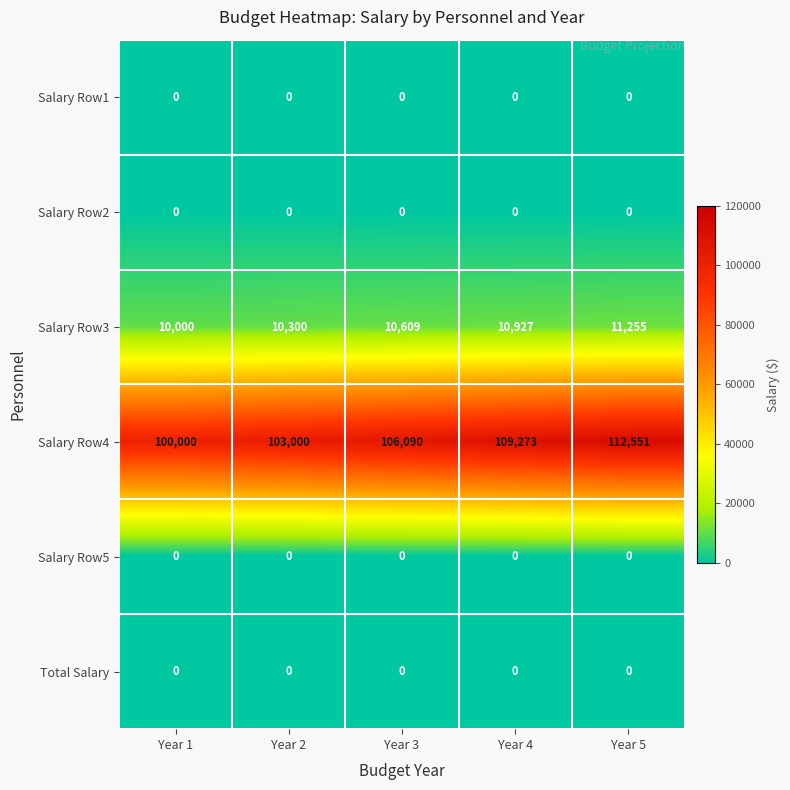

Count the number of data series in this chart.

6